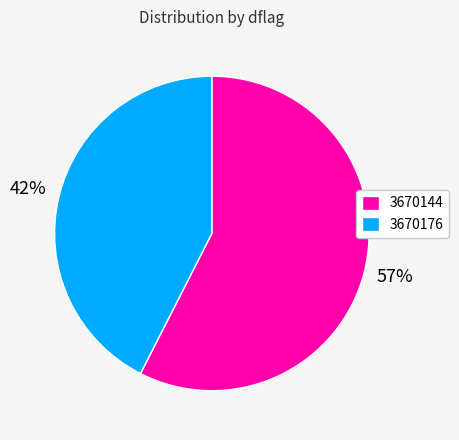

Combined, do 3670144 and 3670176 account for over 50%?

Yes